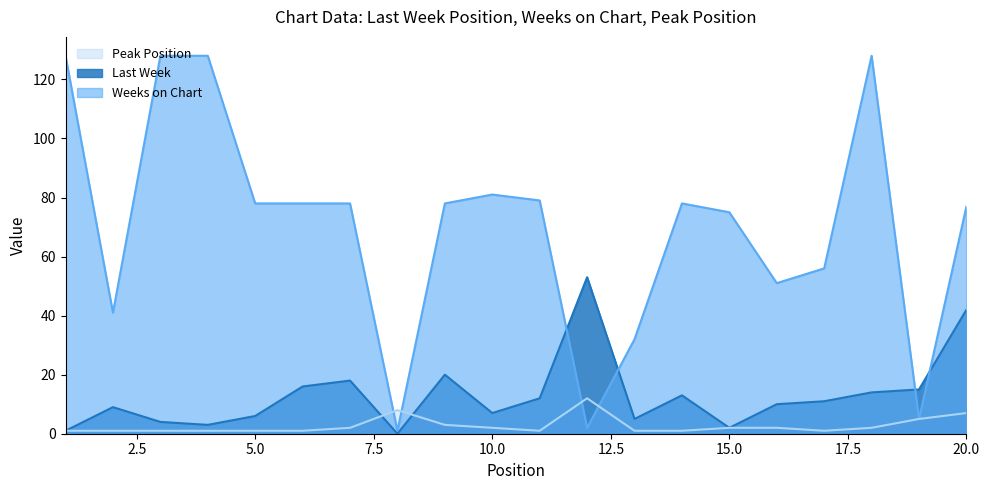

Count the number of data series in this chart.

3